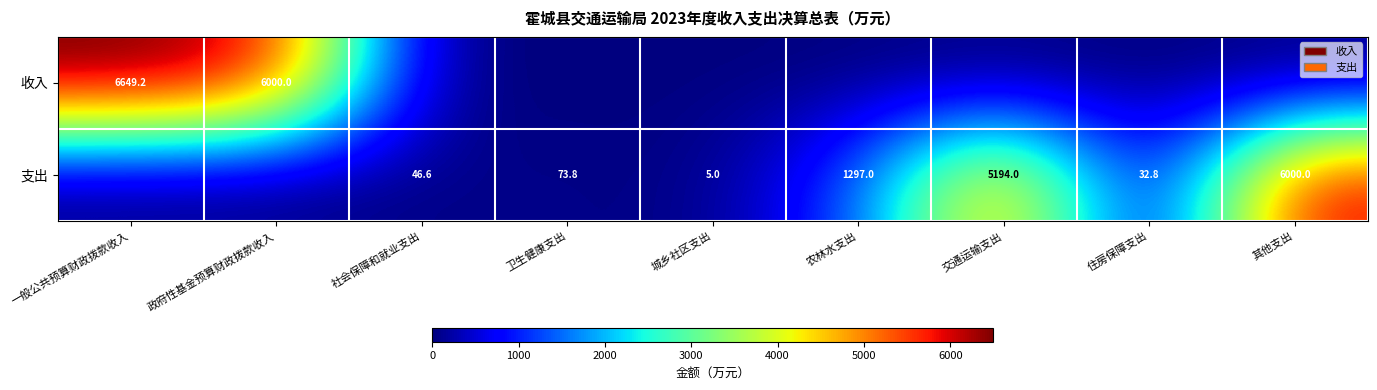

Is the value of 收入 at 政府性基金预算财政拨款收入 greater than the value of 支出 at 城乡社区支出?

Yes